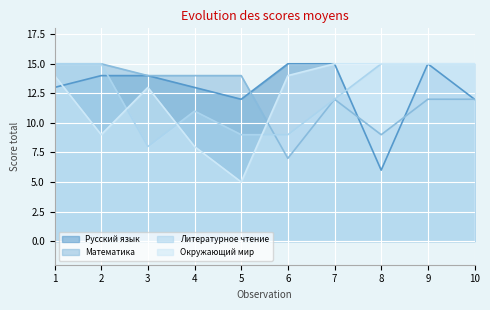

At which category does Окружающий мир reach its first local peak?

3